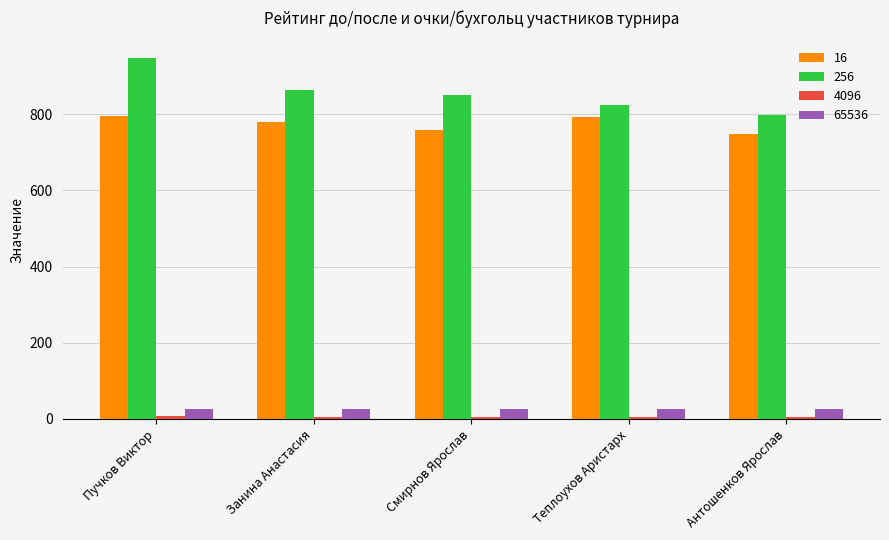

What is the difference between the second highest and minimum values in the 16 series?

46